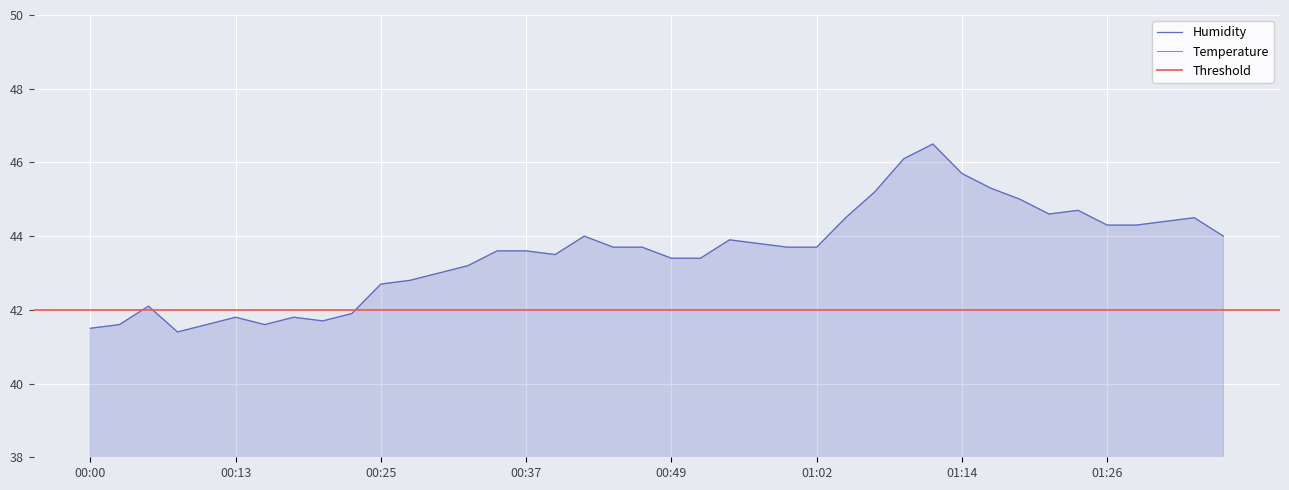

Reading left to right, transcribe all the data shown in this chart.

Temperature: 00:00=4.9	00:03=4.9	00:05=4.9	00:08=5.0	00:10=4.9	00:13=4.9	00:15=4.8	00:18=4.8	00:20=4.8	00:22=4.9	00:25=4.6	00:27=4.7	00:30=4.7	00:32=4.5	00:35=4.7	00:37=4.5	00:40=4.6	00:42=4.6	00:45=4.4	00:47=4.3	00:49=4.3	00:52=4.7	00:54=4.4	00:57=4.5	00:59=4.5	01:02=4.5	01:04=4.3	01:07=4.5	01:09=4.4	01:11=4.4	01:14=4.3	01:16=4.2	01:19=4.4	01:21=4.3	01:24=4.3	01:26=4.2	01:29=4.2	01:31=4.3	01:34=4.2	01:36=4.3
Humidity: 00:00=41.5	00:03=41.6	00:05=42.1	00:08=41.4	00:10=41.6	00:13=41.8	00:15=41.6	00:18=41.8	00:20=41.7	00:22=41.9	00:25=42.7	00:27=42.8	00:30=43.0	00:32=43.2	00:35=43.6	00:37=43.6	00:40=43.5	00:42=44.0	00:45=43.7	00:47=43.7	00:49=43.4	00:52=43.4	00:54=43.9	00:57=43.8	00:59=43.7	01:02=43.7	01:04=44.5	01:07=45.2	01:09=46.1	01:11=46.5	01:14=45.7	01:16=45.3	01:19=45.0	01:21=44.6	01:24=44.7	01:26=44.3	01:29=44.3	01:31=44.4	01:34=44.5	01:36=44.0